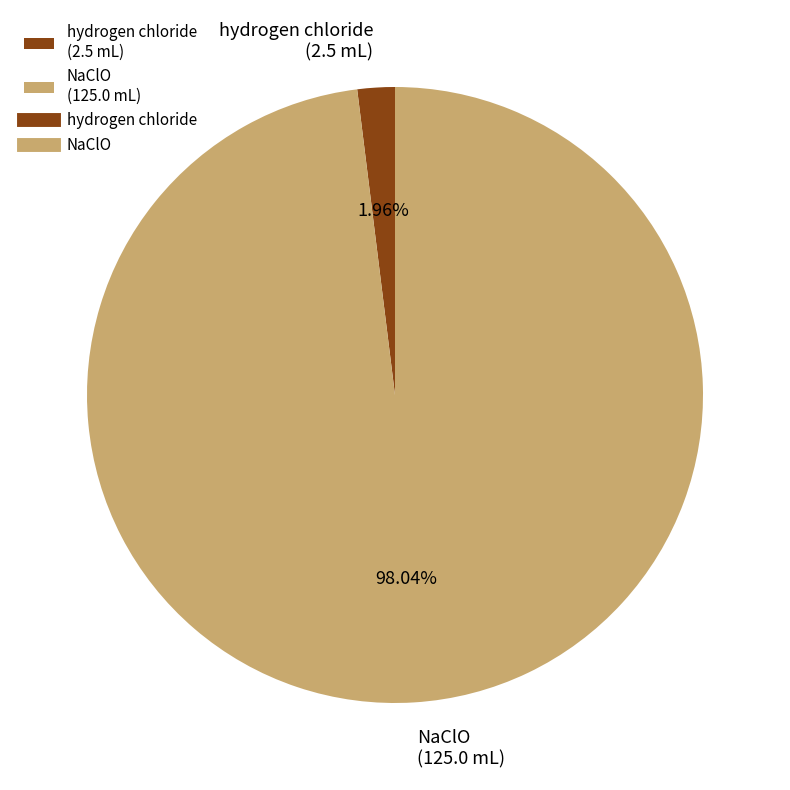

The hydrogen chloride slice represents 2% of the pie. True or false?

True